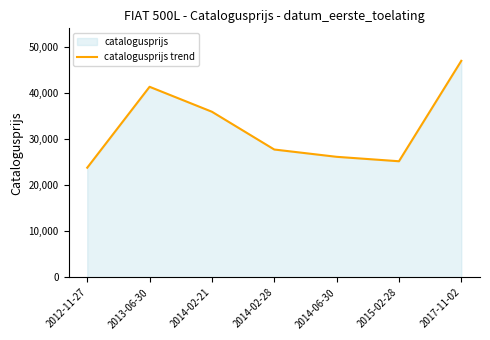

List the labels in order of value, smallest first.

2012-11-27, 2015-02-28, 2014-06-30, 2014-02-28, 2014-02-21, 2013-06-30, 2017-11-02